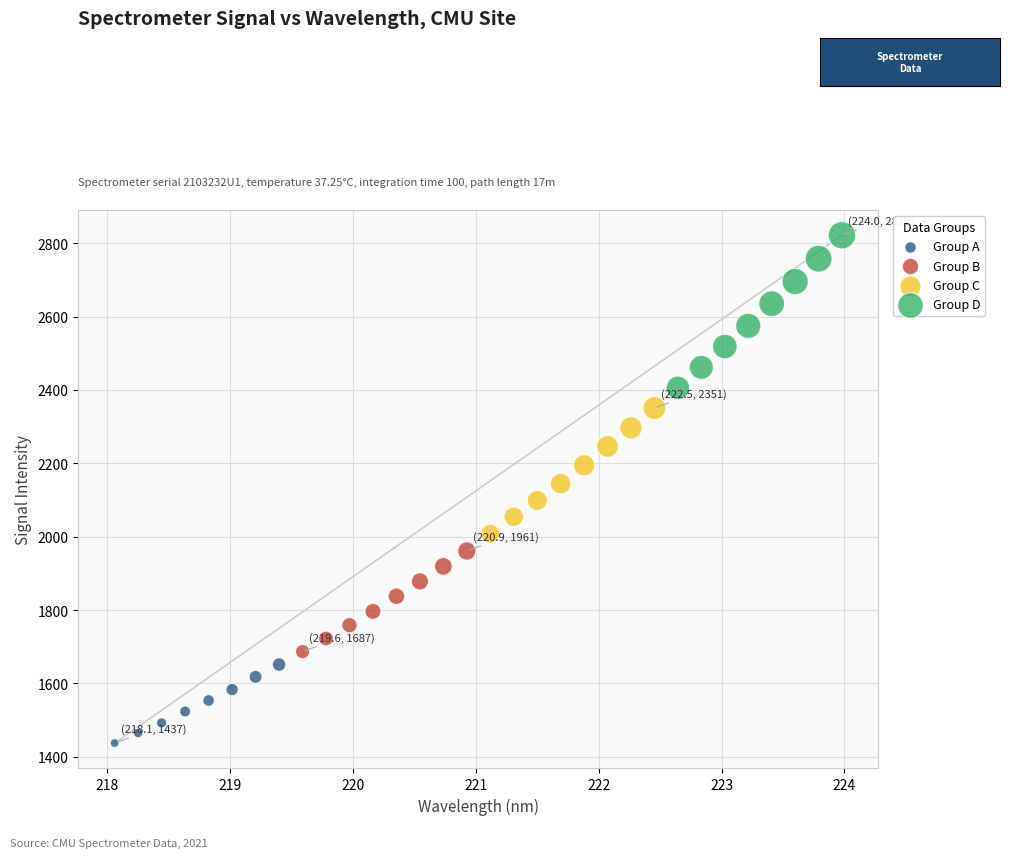

Which series reaches the minimum Y coordinate?

Group A